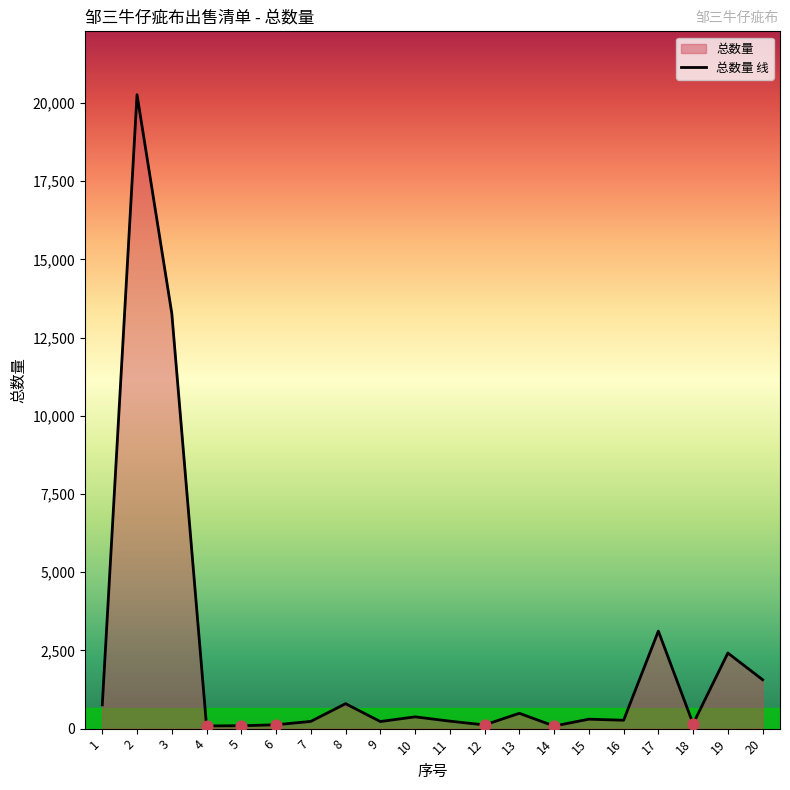

Approximately how many times larger is the value at 15 compared to 14?

3.6